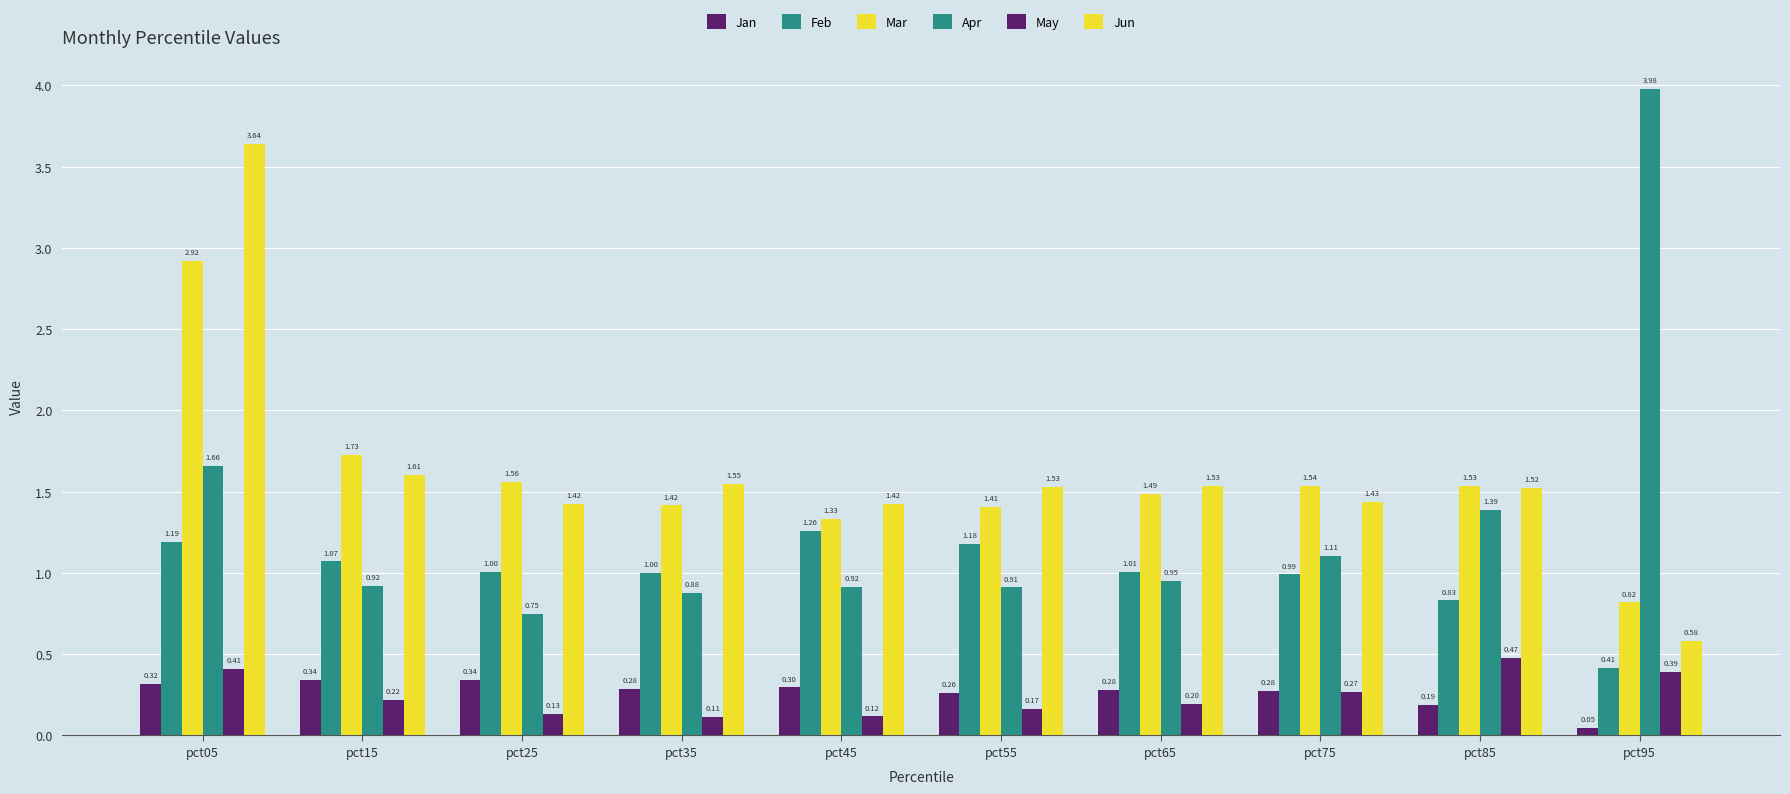

Count the number of data series in this chart.

6